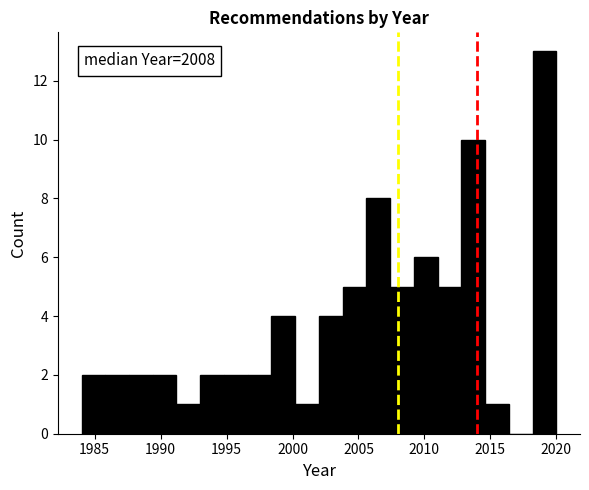

Around what value on the x-axis is the tallest bar? Give the approximate position of its centre, as read against the axis.

2019.0